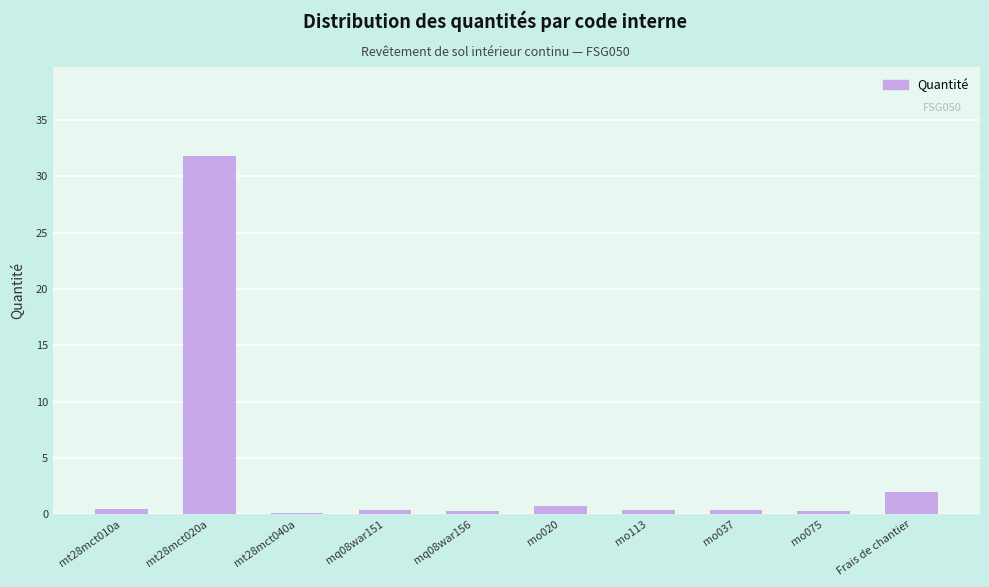

True or false: the data shows 3.2 at Frais de chantier.

False